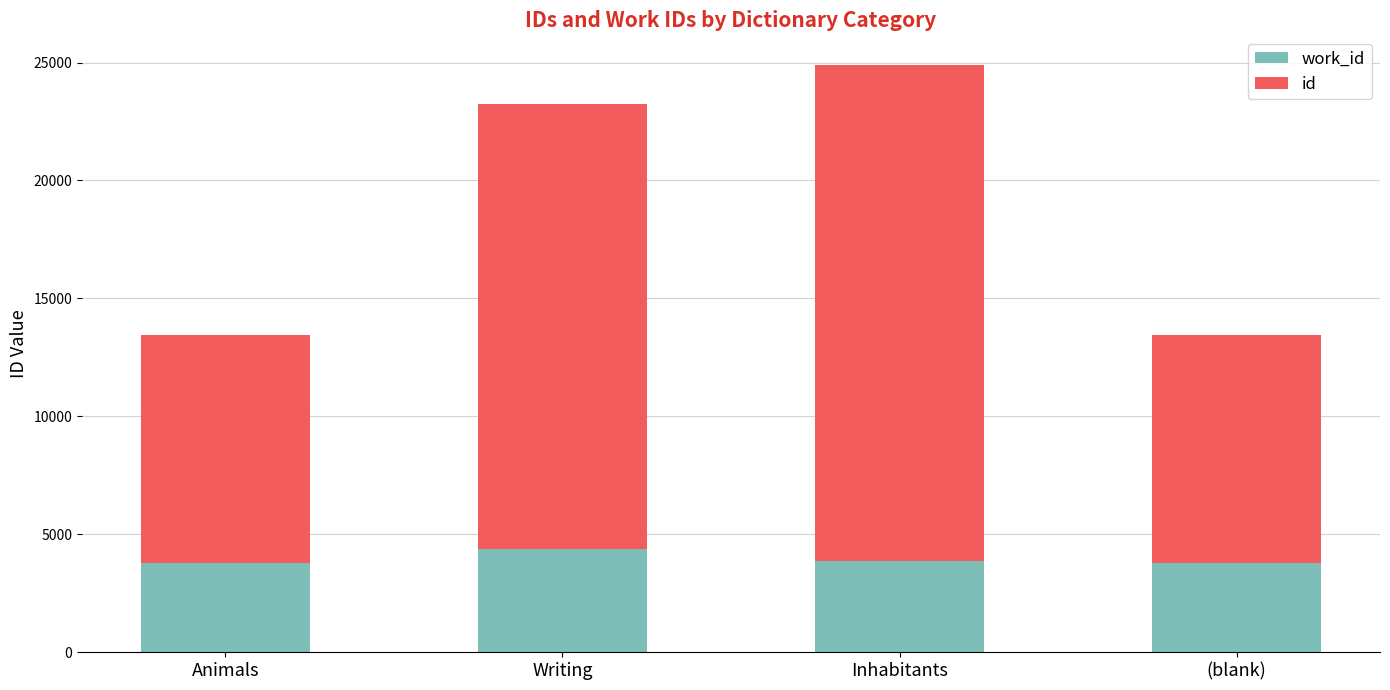

What is the total value across all series at Inhabitants?

24907